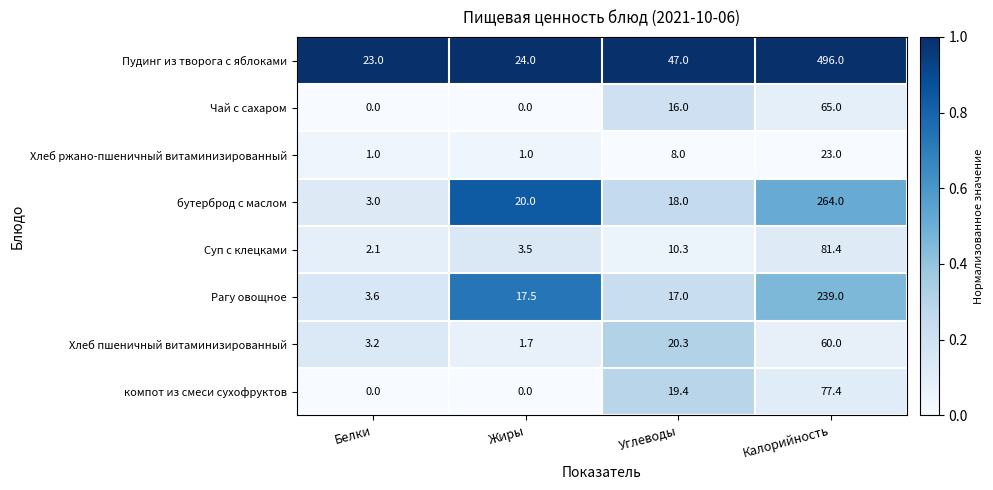

Count the number of categories in the chart.

4